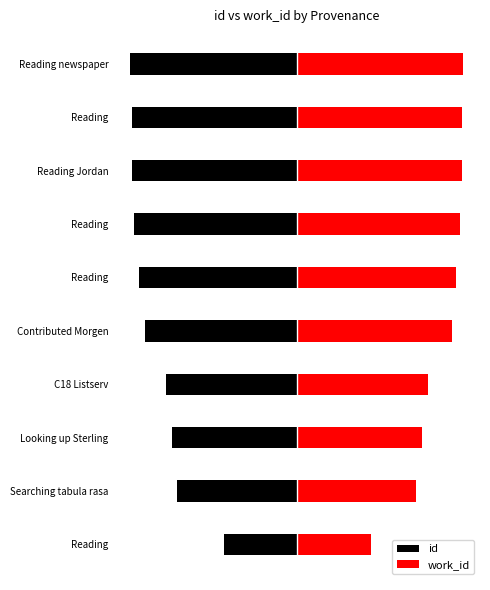

Reading left to right, extract all data points from this chart.

id: -0.4	-0.7	-0.7	-0.8	-0.9	-0.9	-1.0	-1.0	-1.0	-1.0
work_id: 0.4	0.7	0.8	0.8	0.9	1.0	1.0	1.0	1.0	1.0